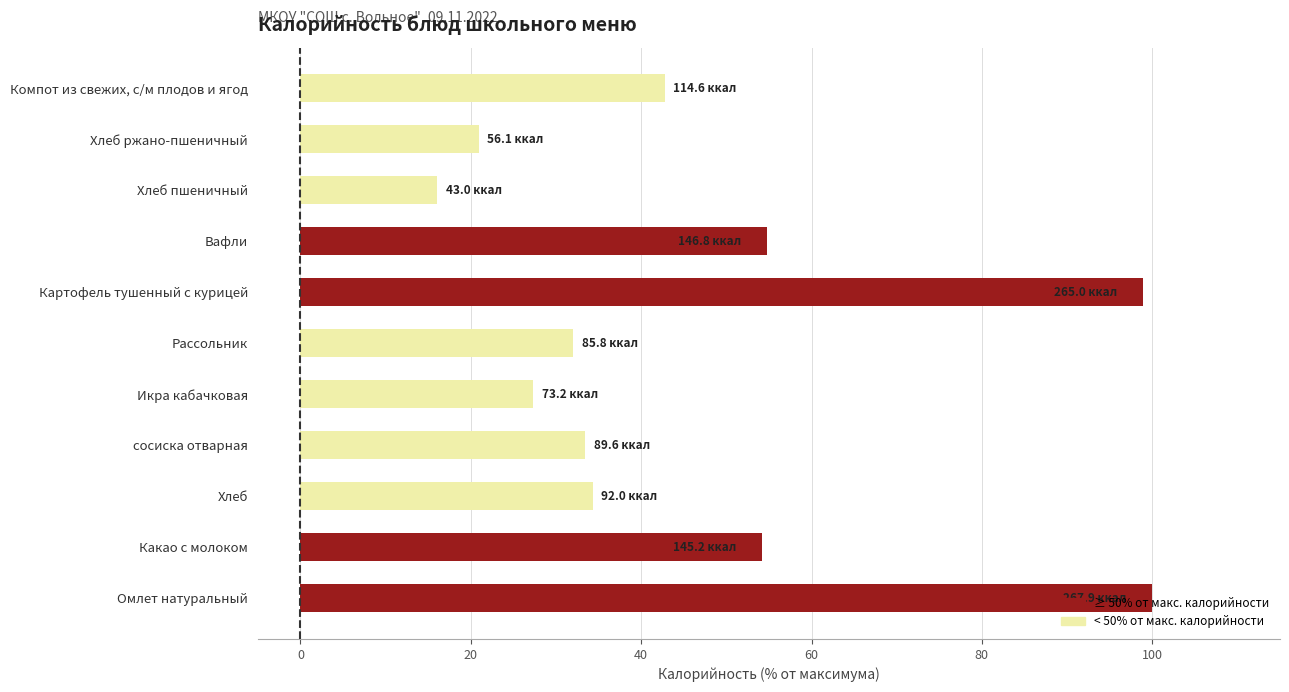

Rank the categories by value from highest to lowest.

Омлет натуральный, Картофель тушенный с курицей, Вафли, Какао с молоком, Компот из свежих, с/м плодов и ягод, Хлеб, сосиска отварная, Рассольник, Икра кабачковая, Хлеб ржано-пшеничный, Хлеб пшеничный